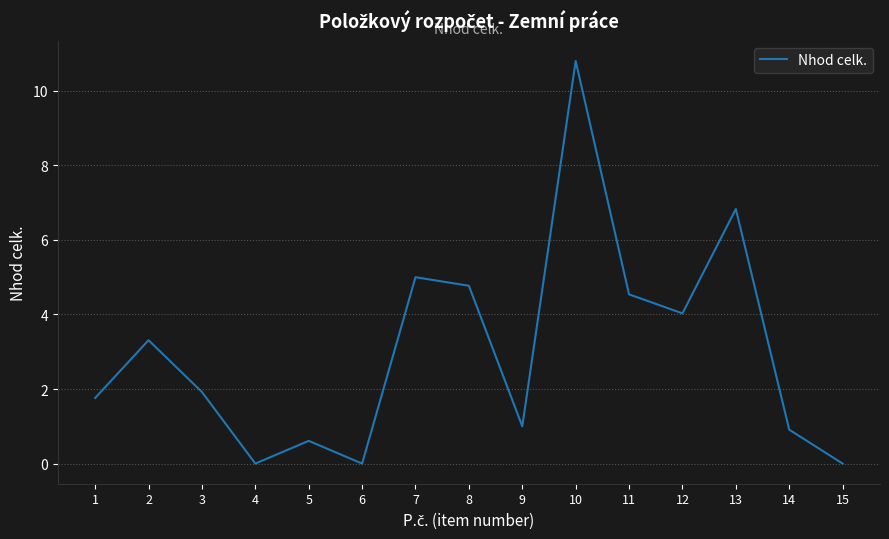

What is the average value?

3.0